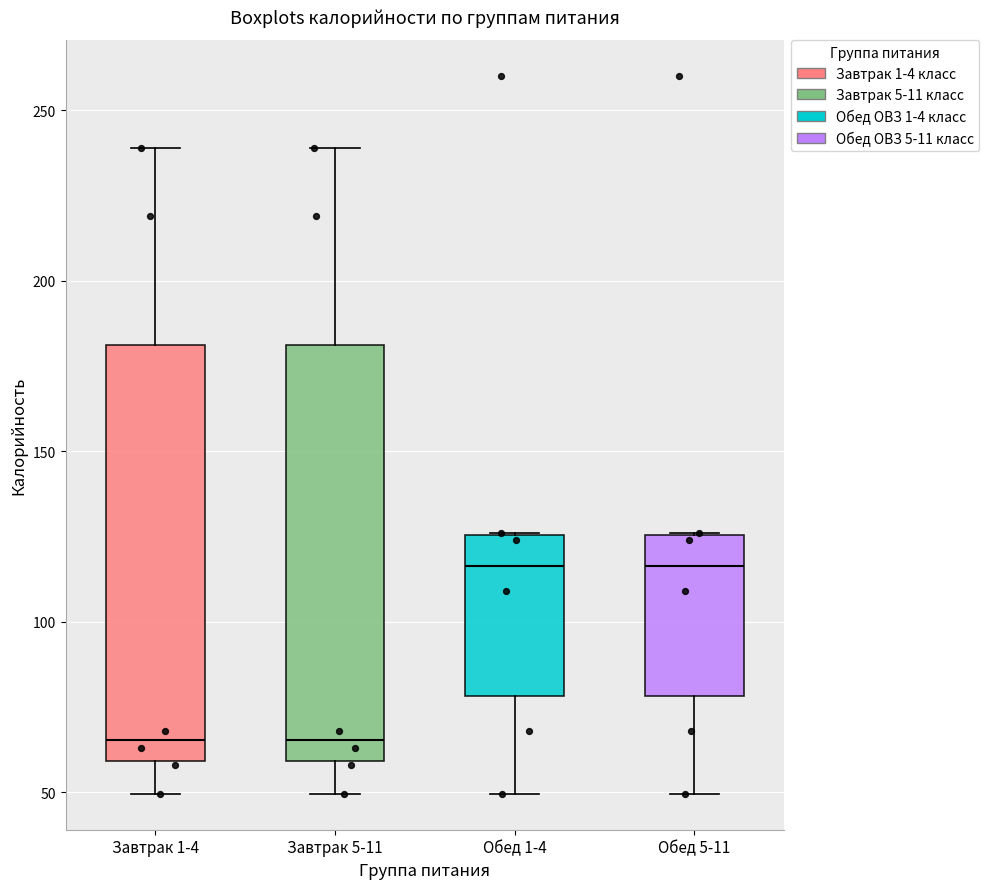

Reading left to right, transcribe this box plot: for each box, give where its median line is, the range the box spans, and where its two whiskers end, as read against the y-axis. The values are not printed on the chart, so give them approximately, as read against the axis.

Завтрак 1-4: median 65, box 60 to 180, whiskers 50 to 240
Завтрак 5-11: median 65, box 60 to 180, whiskers 50 to 240
Обед 1-4: median 115, box 80 to 125, whiskers 50 to 125
Обед 5-11: median 115, box 80 to 125, whiskers 50 to 125